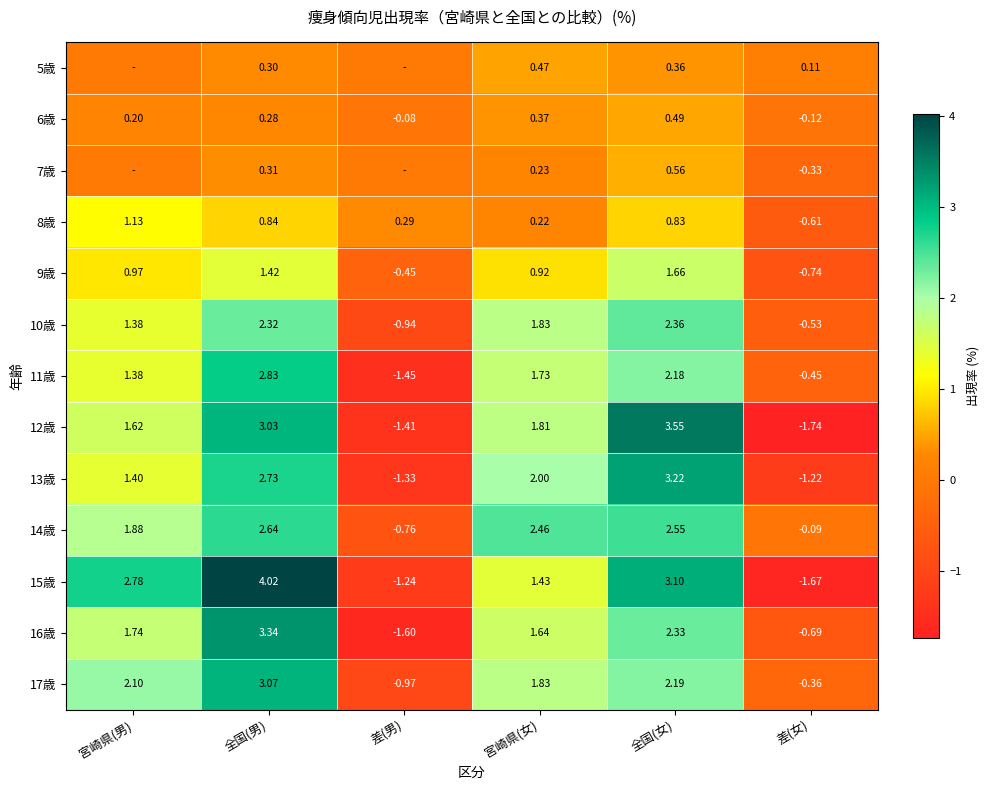

How many values in 10歳 are above zero?

4